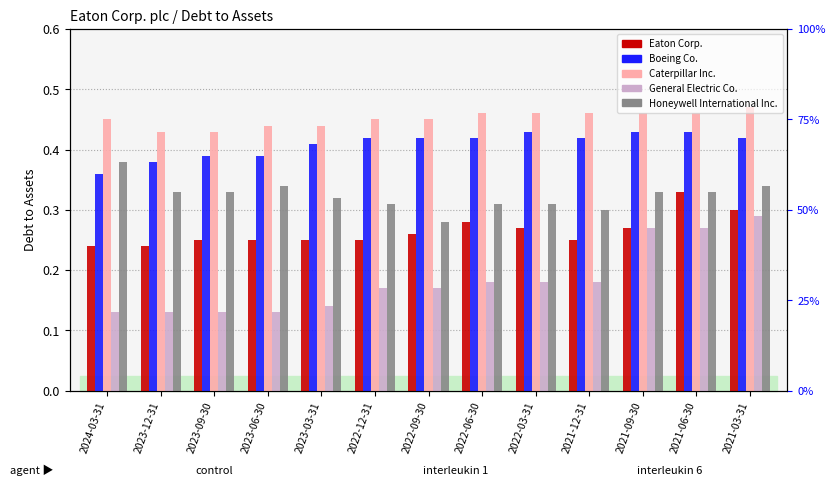

What is the average value of the Caterpillar Inc. series?

0.5